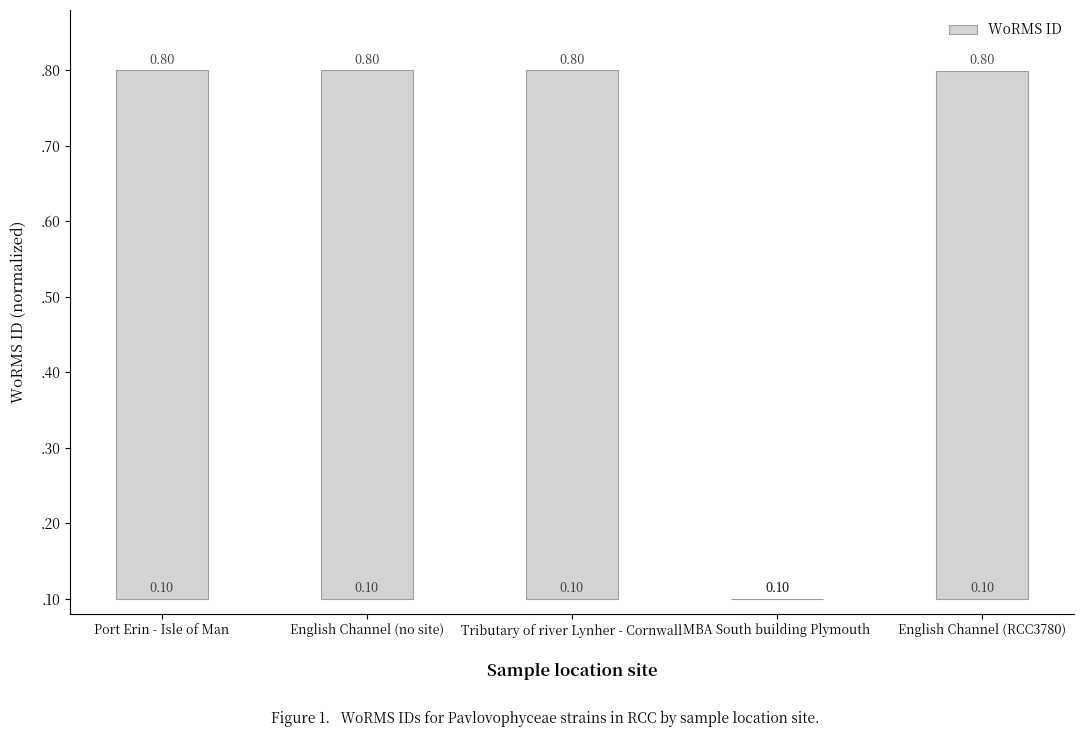

At which label is the value closest to 0?

MBA South building Plymouth